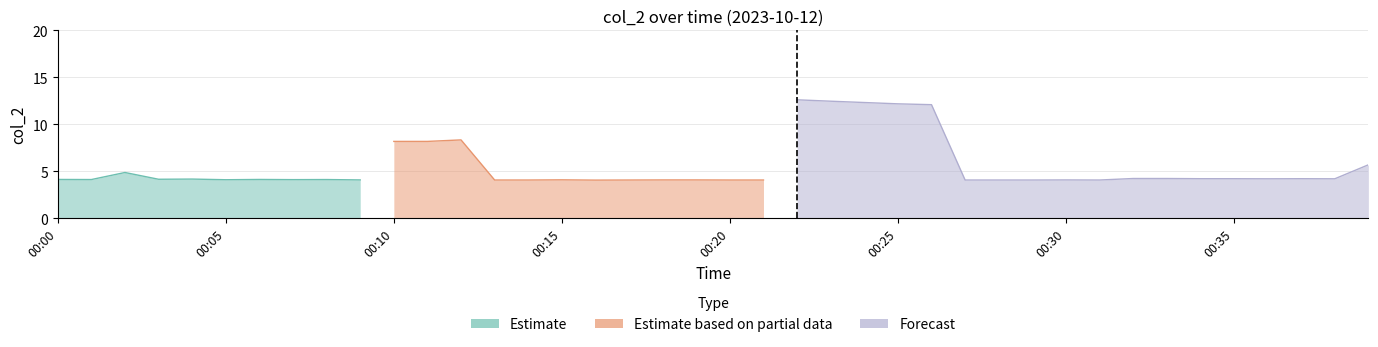

What is the sum of all values?

220.5